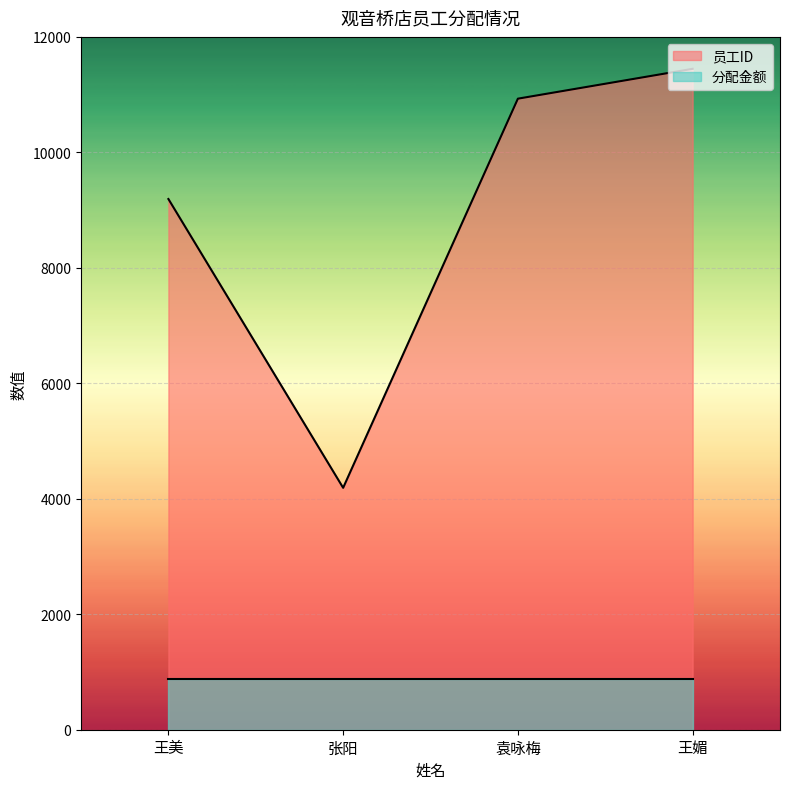

True or false: the data shows 10930 at 袁咏梅.

True